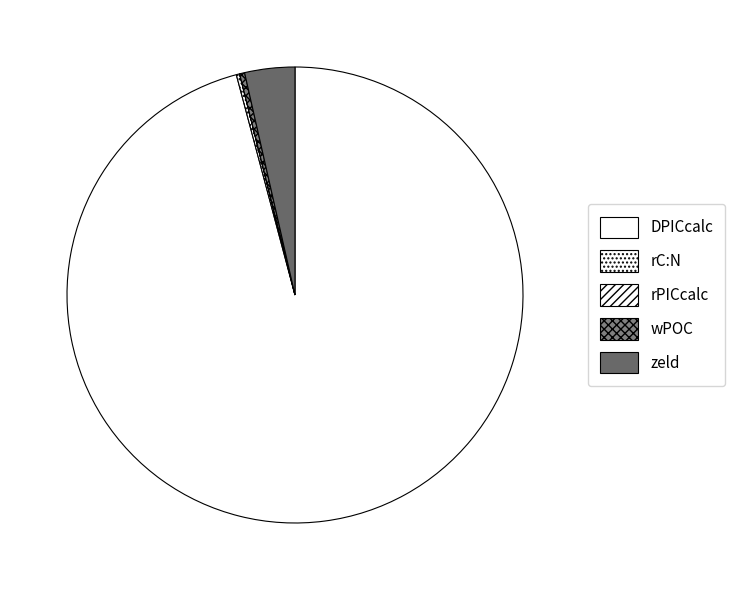

How many segments does this pie chart have?

5